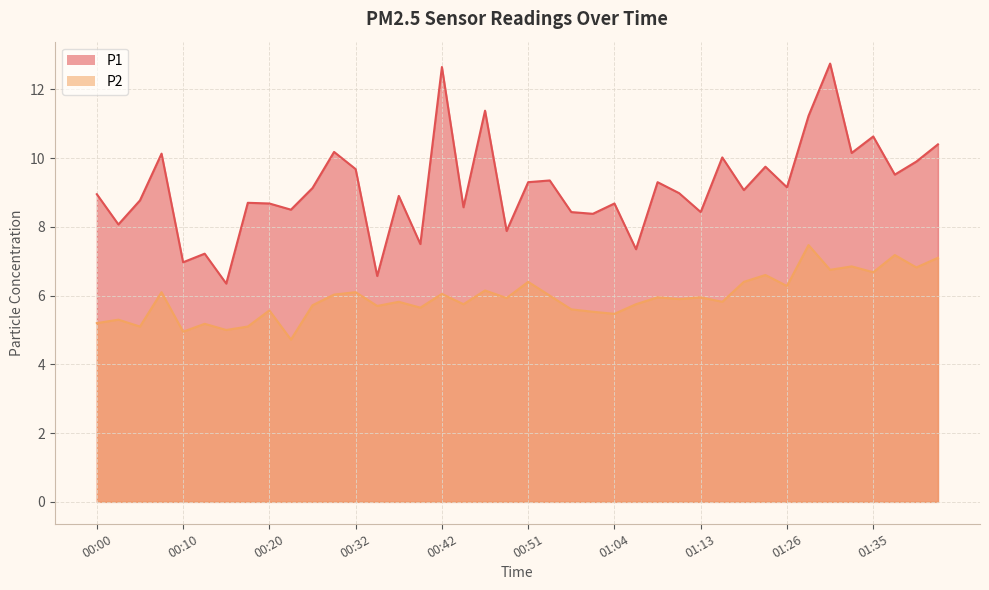

What is the value of the P2 point at the 9th from the left?

5.6